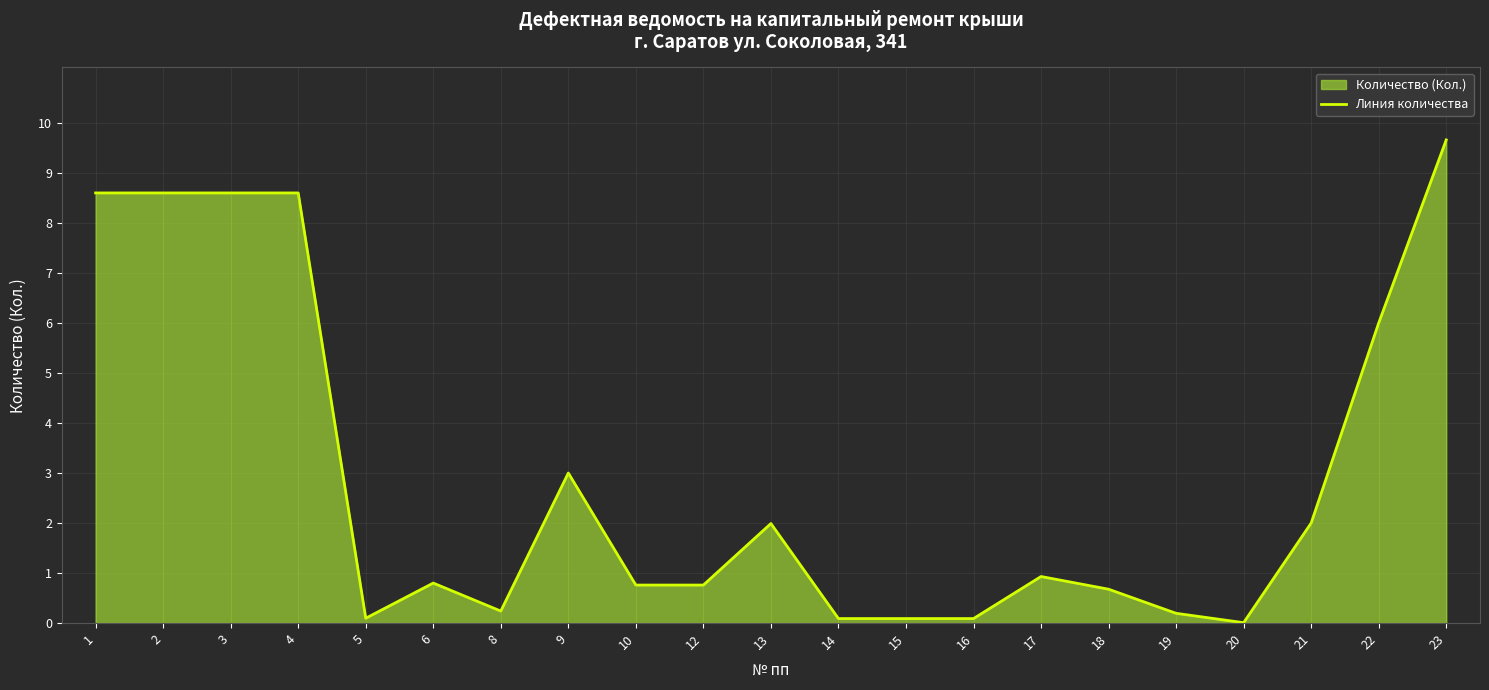

List the labels in order of value, largest first.

23, 1, 2, 3, 4, 22, 9, 21, 13, 17, 6, 10, 12, 18, 8, 19, 5, 14, 15, 16, 20